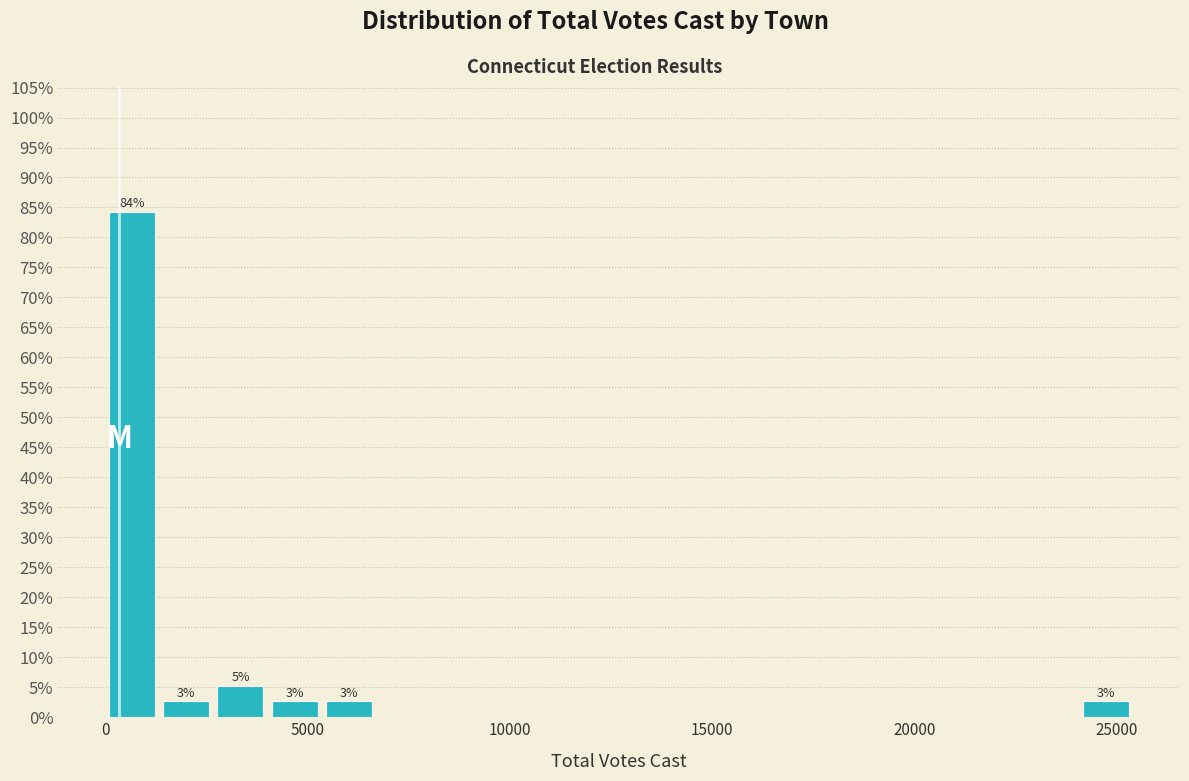

Around what value on the x-axis is the tallest bar? Give the approximate position of its centre, as read against the axis.

500